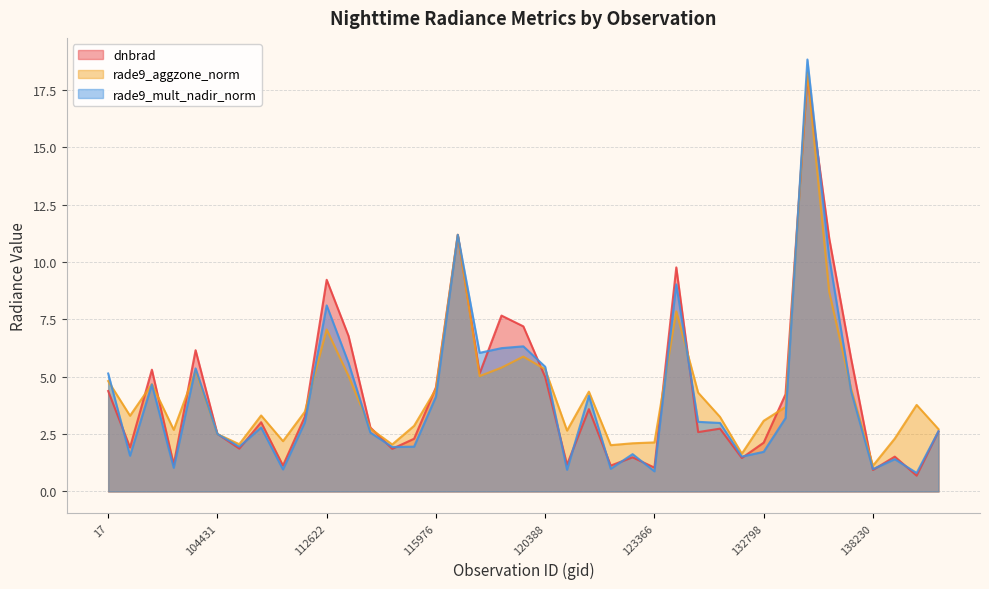

Which category has the highest value in the rade9_mult_nadir_norm series?

135187